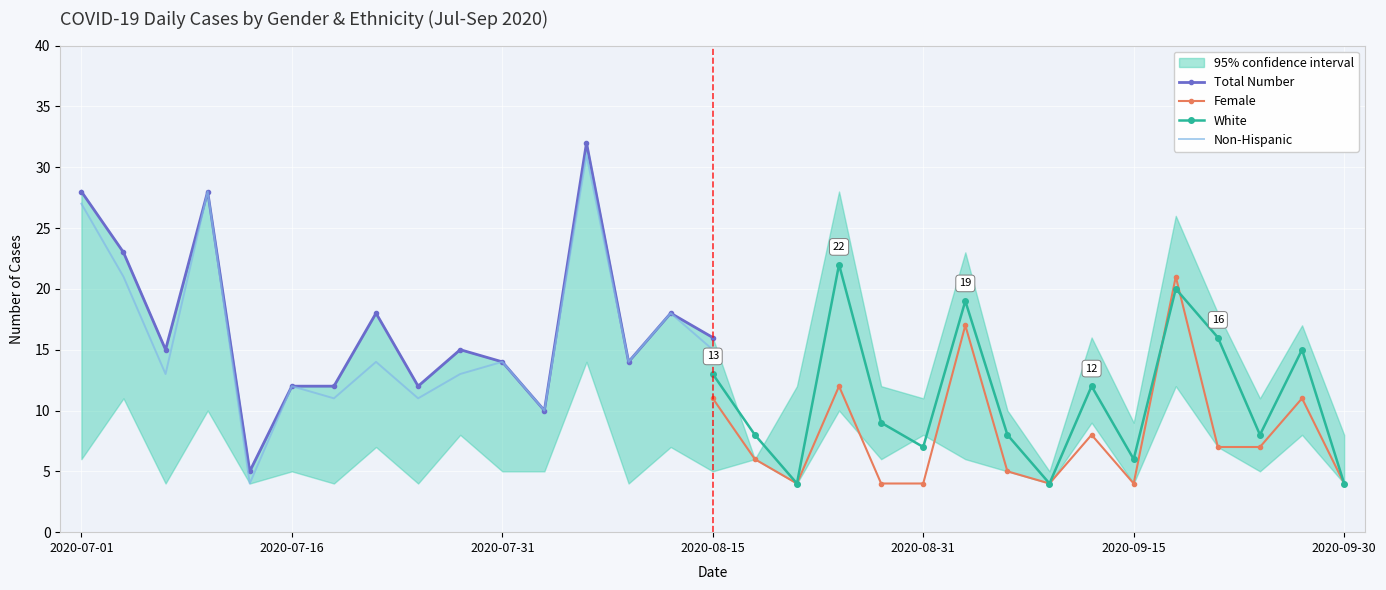

The Non-Hispanic series shows 14 at 2020-07-31. True or false?

True